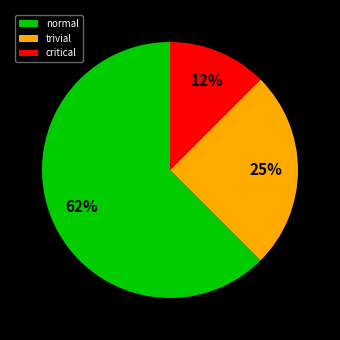

Does normal account for over 50% of the chart?

Yes